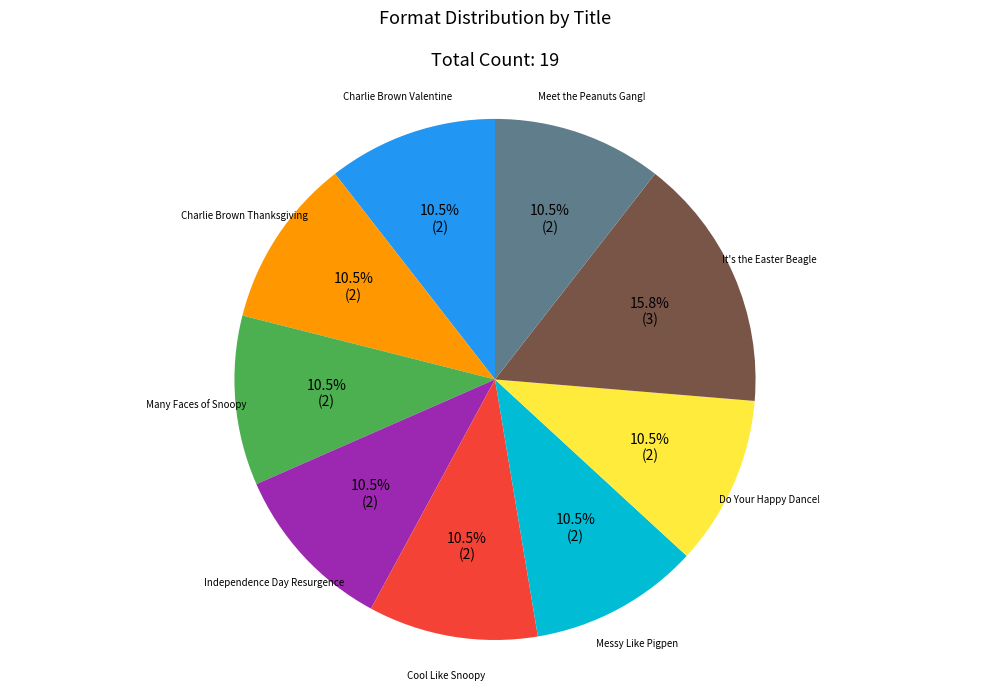

Between Independence Day Resurgence and It's the Easter Beagle, which is larger?

It's the Easter Beagle